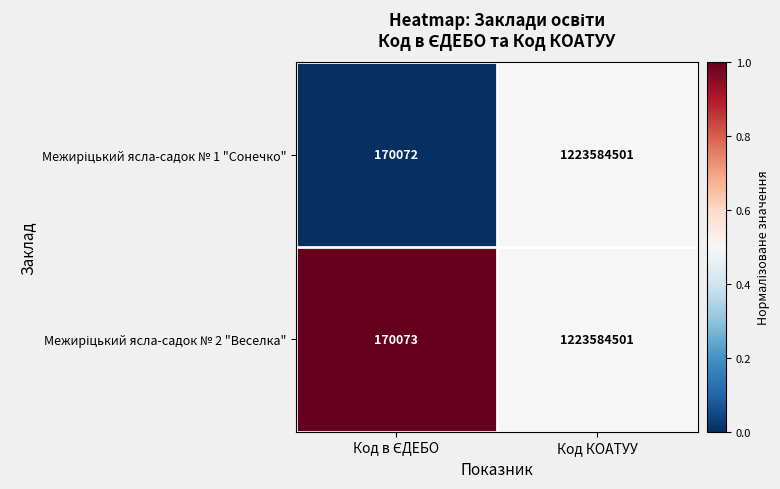

What is the greatest value displayed?

1223584501